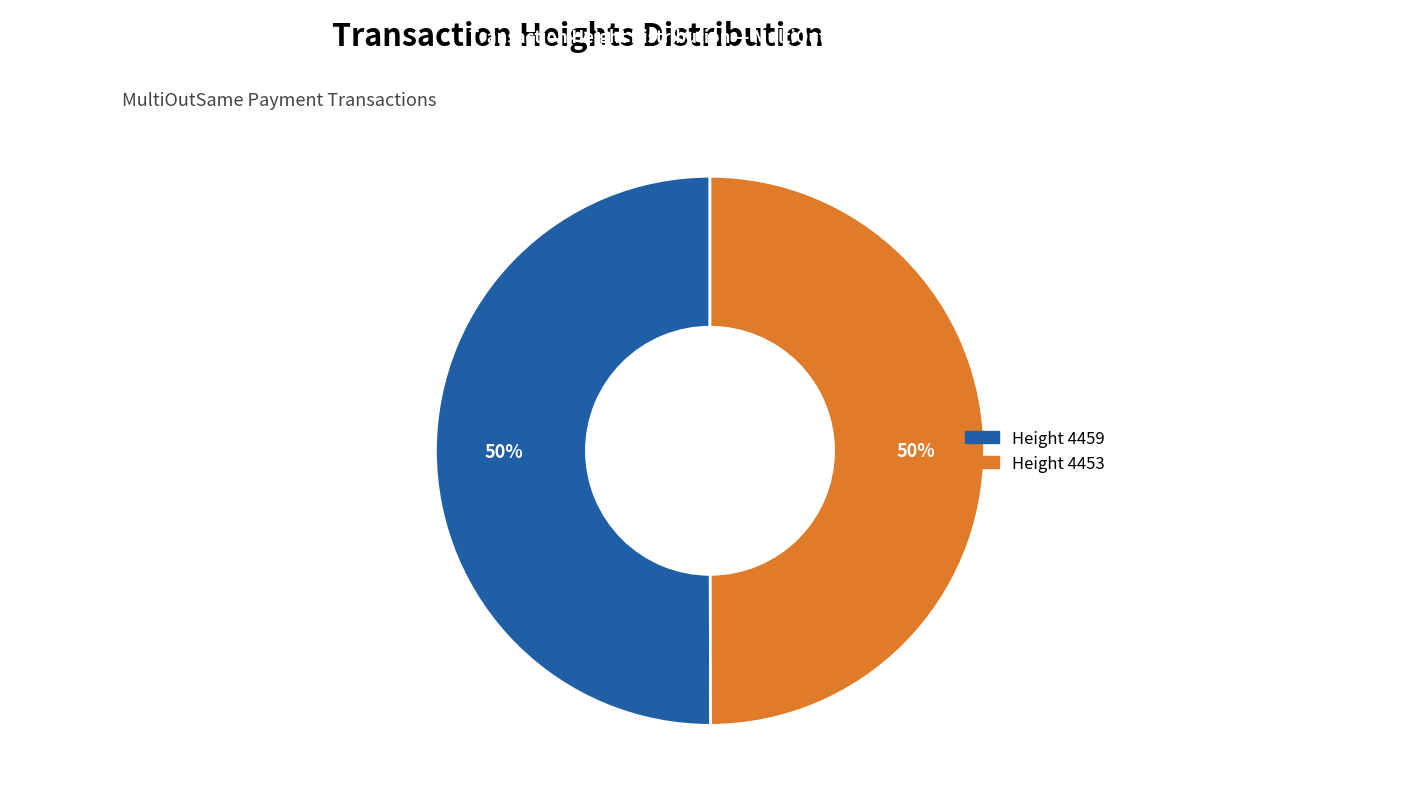

To the nearest percent, what is the average slice percentage?

50%